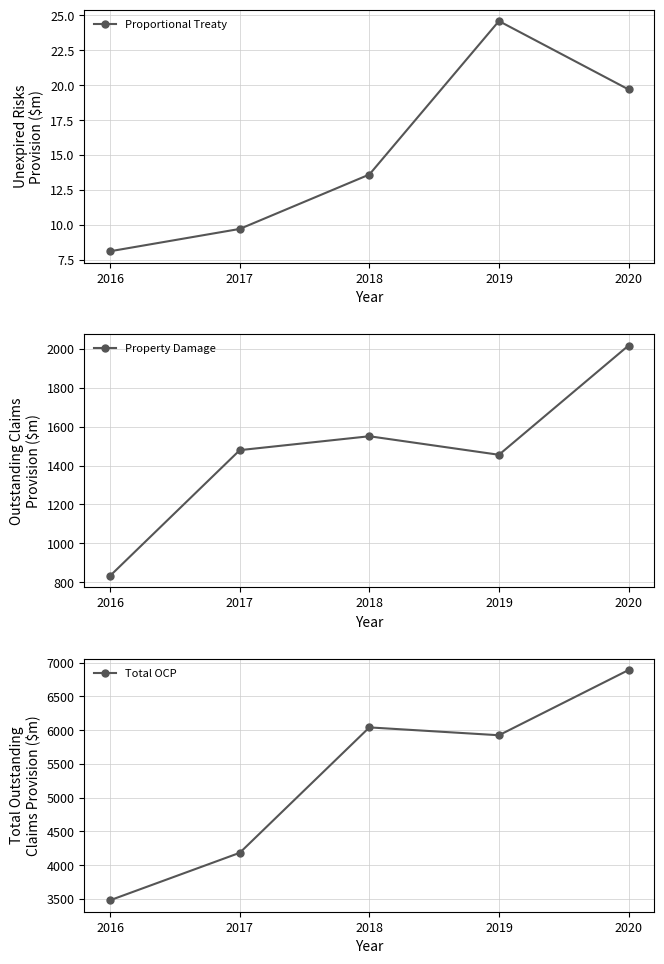

At 2016, list the series in order from smallest to largest.

Proportional Treaty, Property Damage, Total OCP